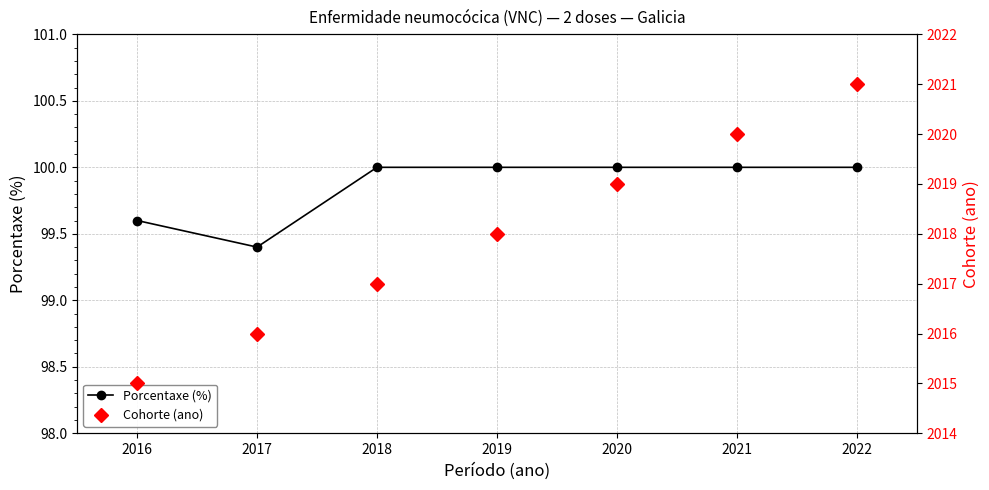

What is the minimum value shown in the chart?

99.4